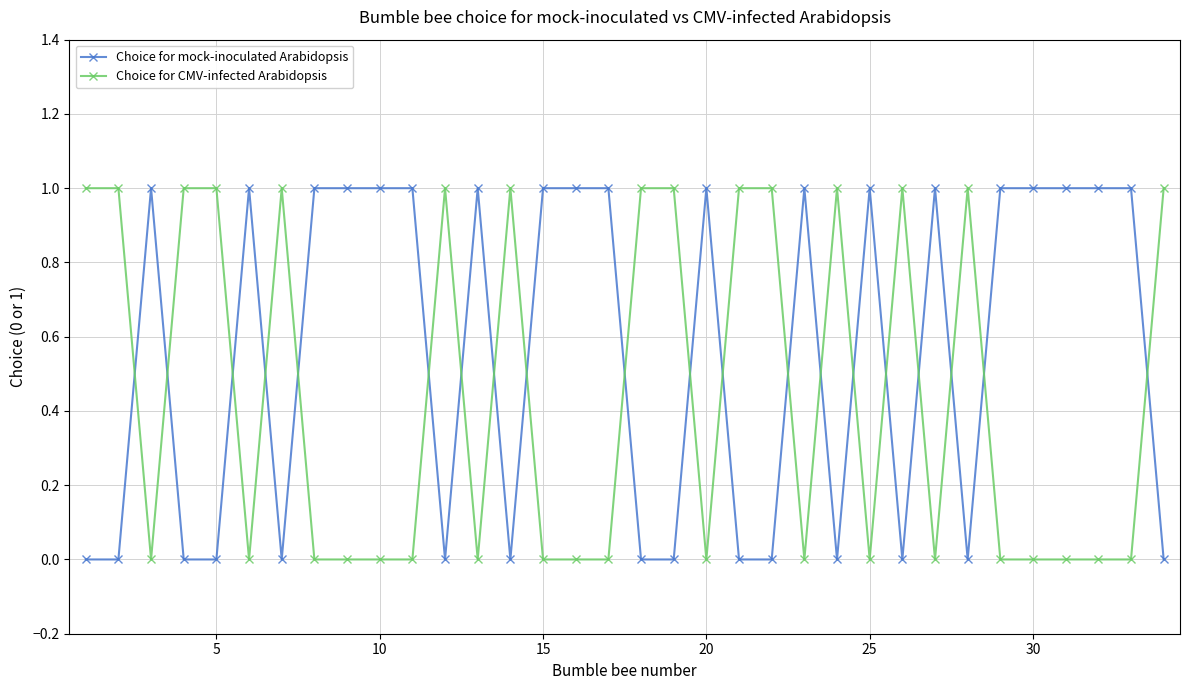

Which series has the largest total across all categories?

Choice for mock-inoculated Arabidopsis